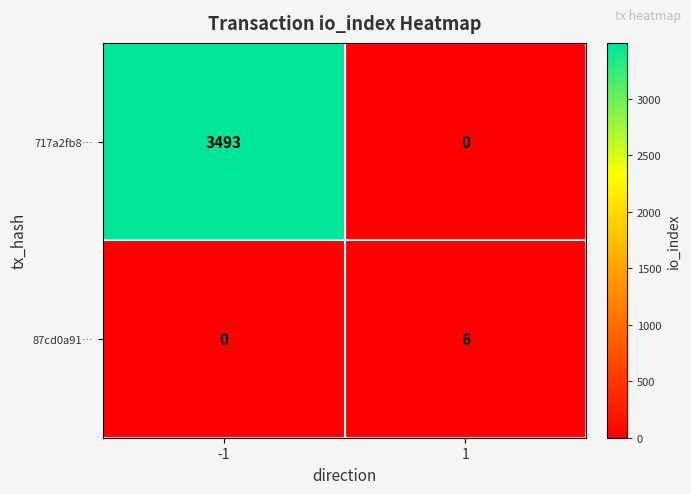

Between -1 and 1, which series saw the biggest shift?

717a2fb8…